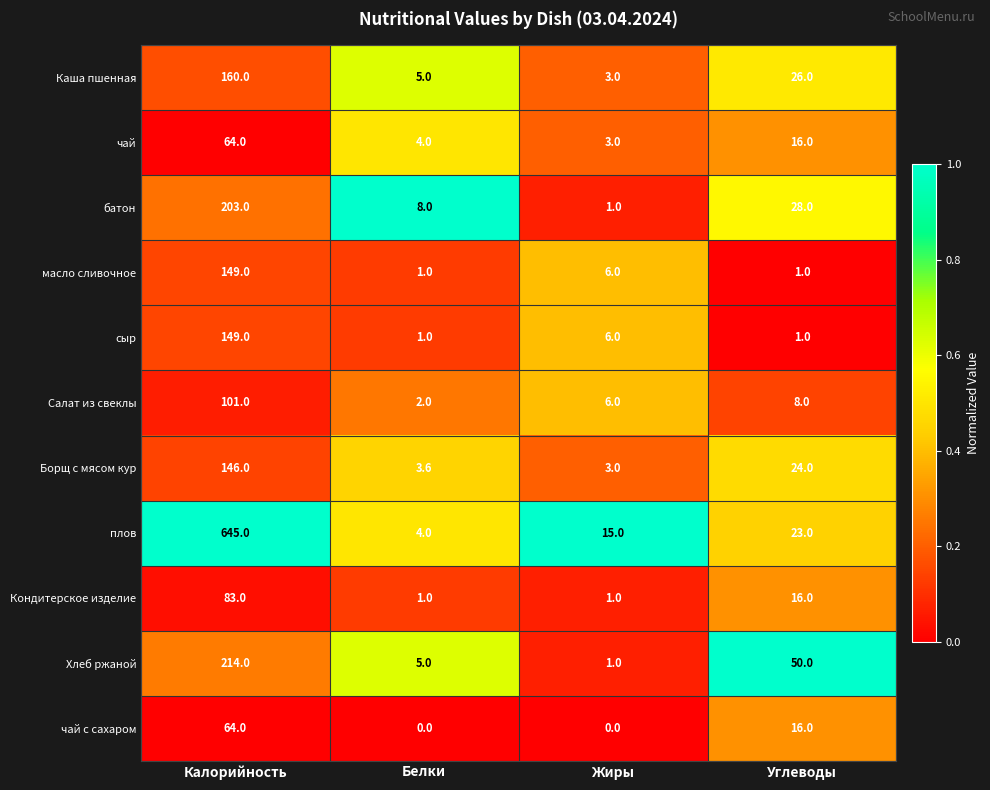

How many categories are shown in the chart?

4